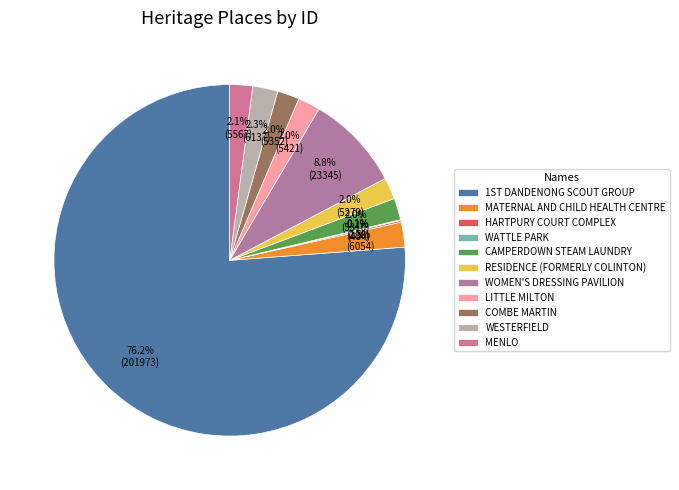

Rank the categories by value from highest to lowest.

1ST DANDENONG SCOUT GROUP, WOMEN'S DRESSING PAVILION, WESTERFIELD, MATERNAL AND CHILD HEALTH CENTRE, MENLO, LITTLE MILTON, COMBE MARTIN, CAMPERDOWN STEAM LAUNDRY, RESIDENCE (FORMERLY COLINTON), HARTPURY COURT COMPLEX, WATTLE PARK